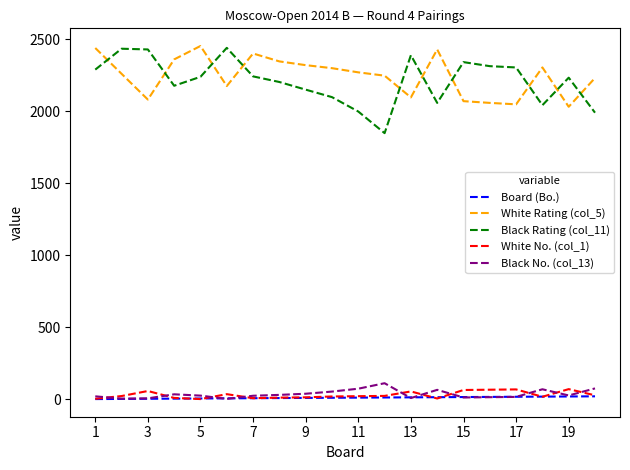

What is the maximum value shown in the chart?

2452